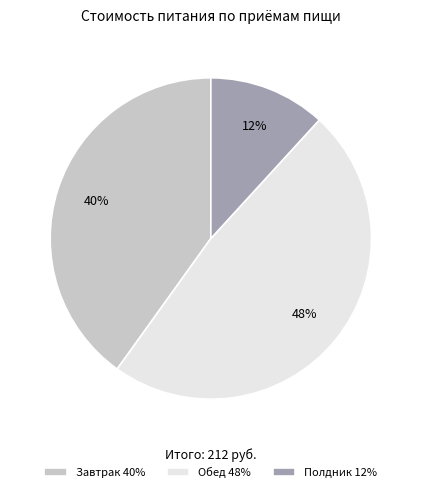

To the nearest percent, what is the difference between the largest and smallest slice percentages?

36%